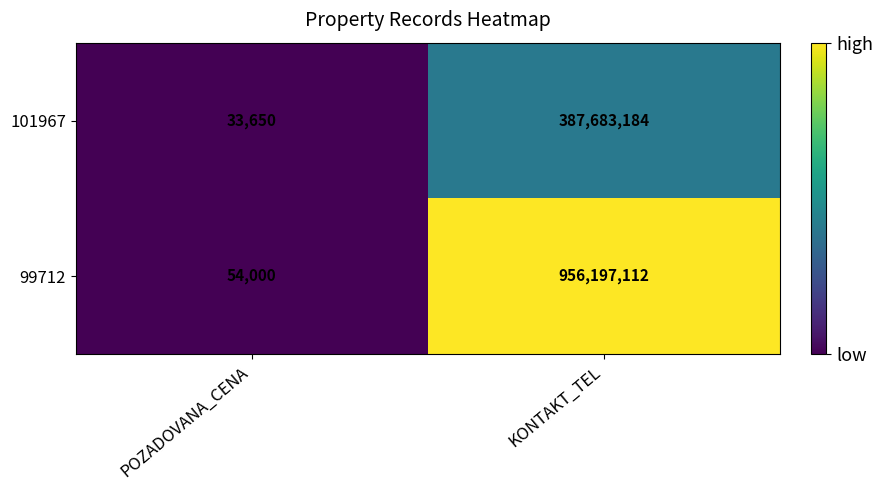

What is the approximate value of 101967 at KONTAKT_TEL, to the nearest 100?

387683200